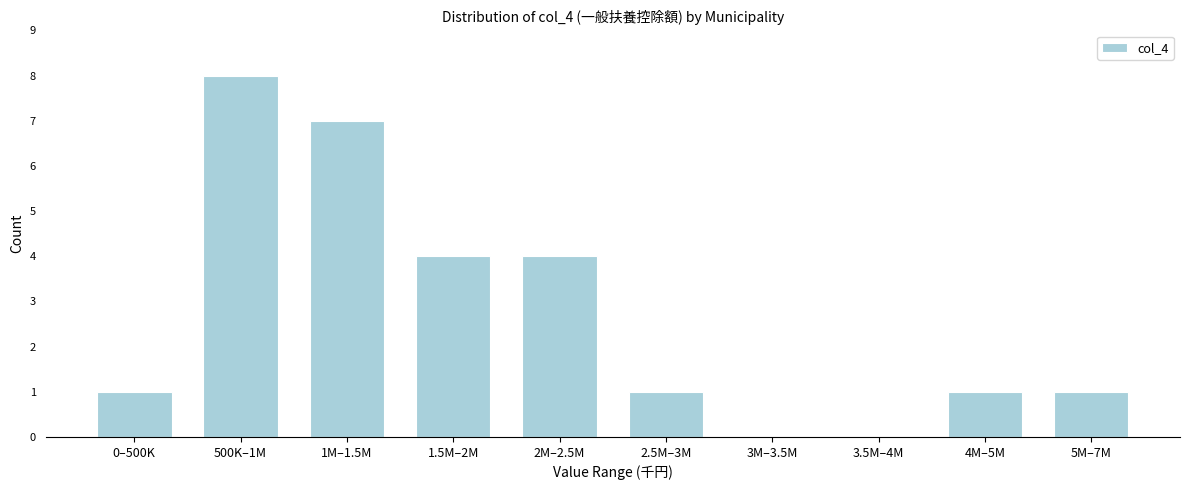

Reading left to right, transcribe all the data shown in this chart.

0–500K=1	500K–1M=8	1M–1.5M=7	1.5M–2M=4	2M–2.5M=4	2.5M–3M=1	3M–3.5M=0	3.5M–4M=0	4M–5M=1	5M–7M=1